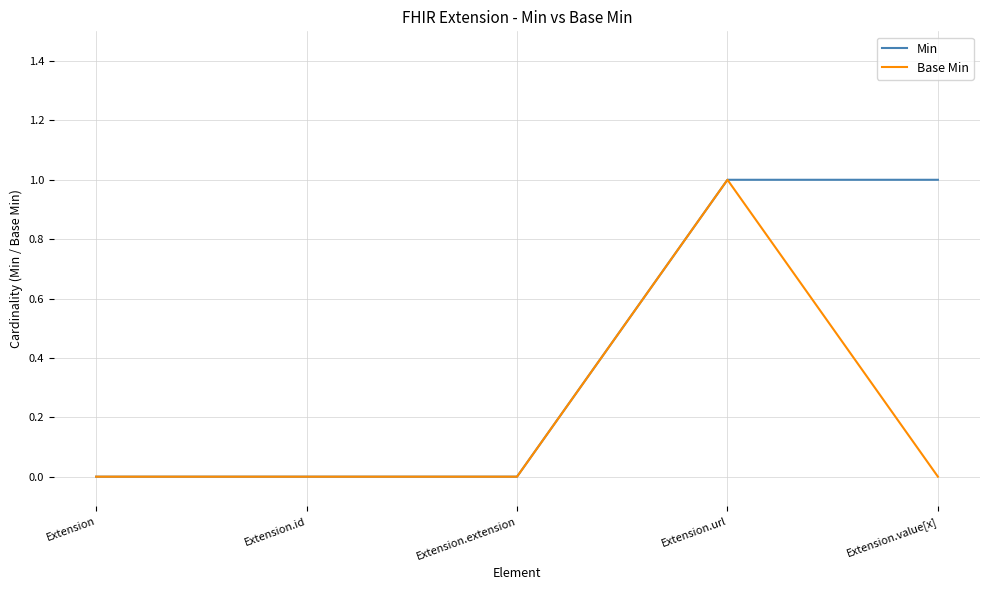

At which label does Base Min reach its peak?

Extension.url